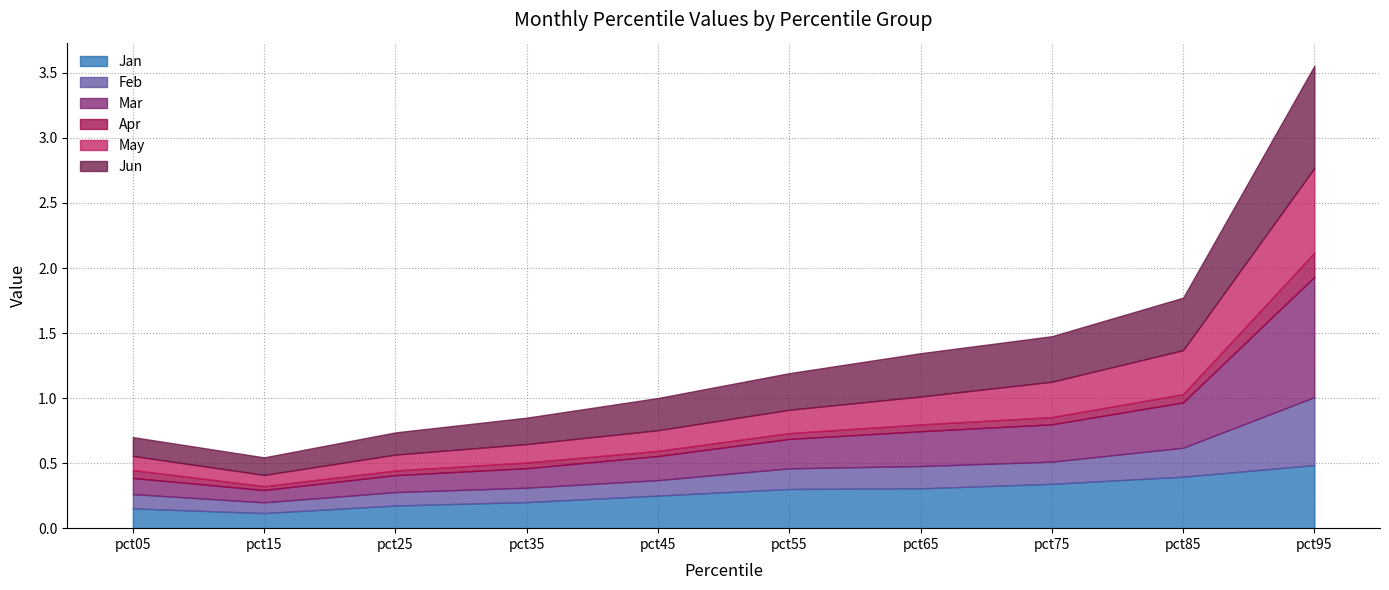

Read the Mar value at pct95.

0.9